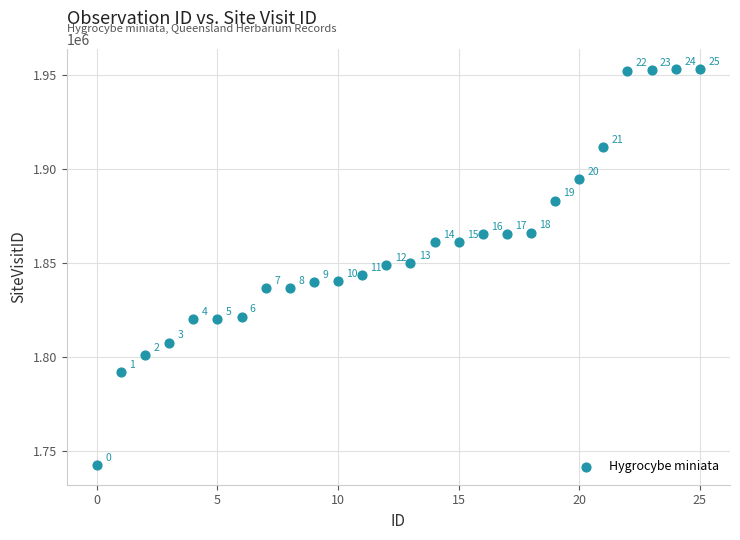

What is the range of Y values (max minus min)?

210660